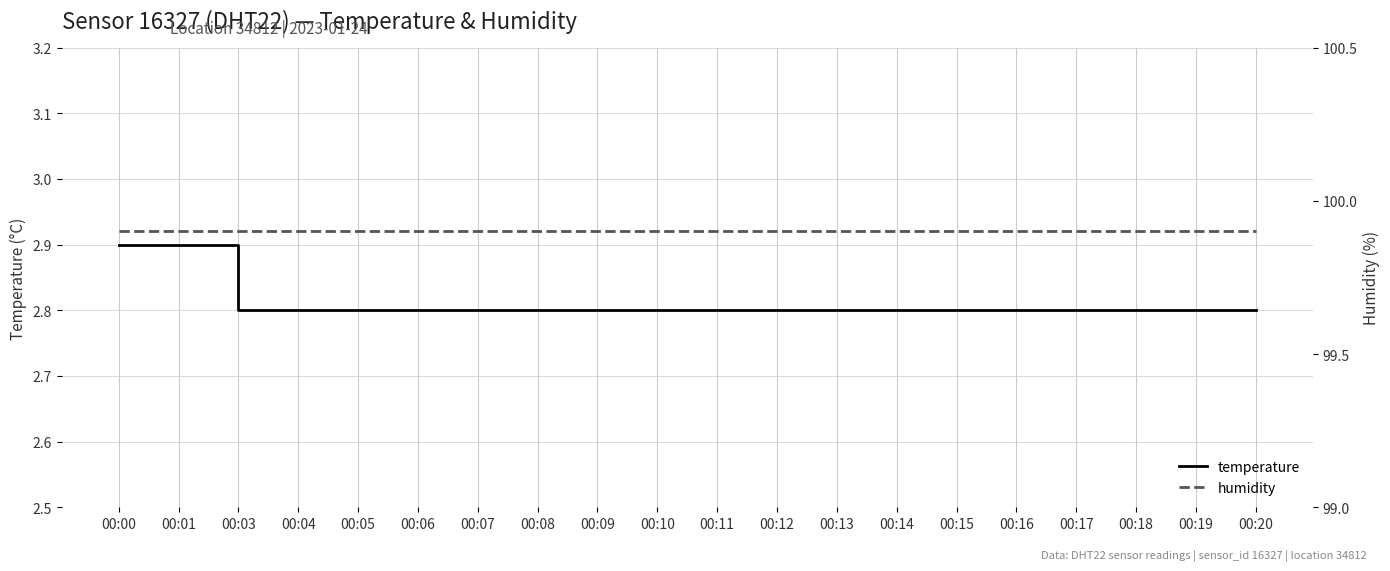

What is the minimum value for temperature?

2.8